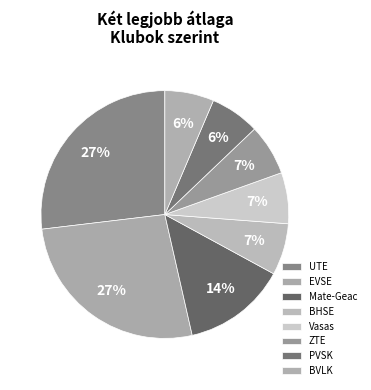

Count the number of slices in the pie.

8